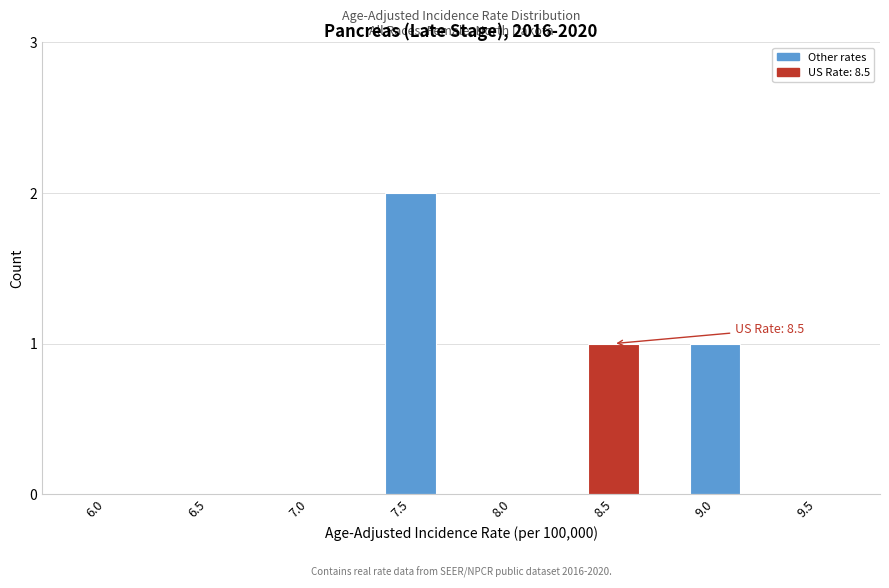

Reading right to left, list all the values displayed in this chart.

9.5=0	9.0=1	8.5=1	8.0=0	7.5=2	7.0=0	6.5=0	6.0=0